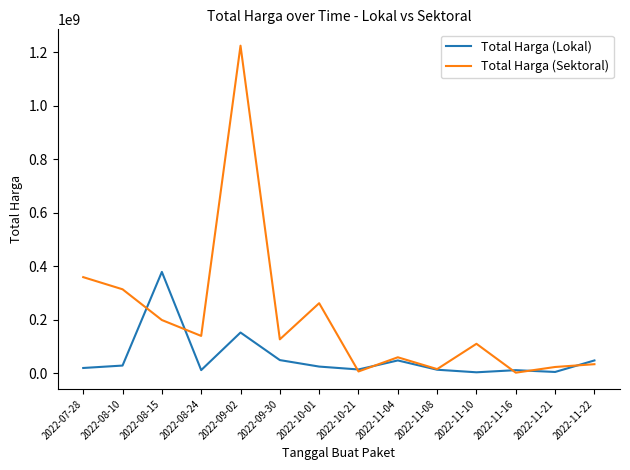

Which series has the widest spread of values?

Total Harga (Sektoral)